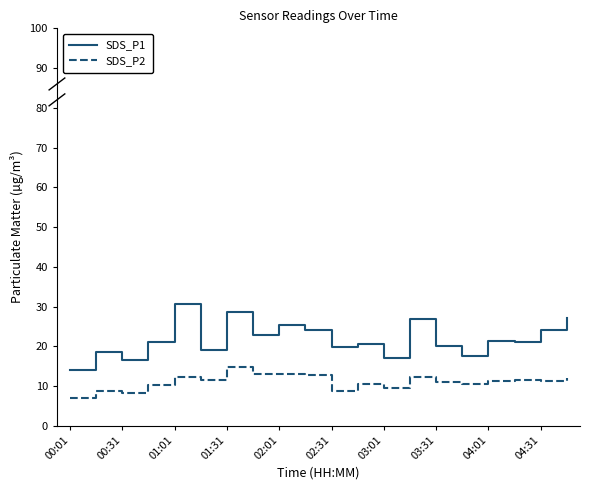

What is the maximum value for SDS_P2?

14.8